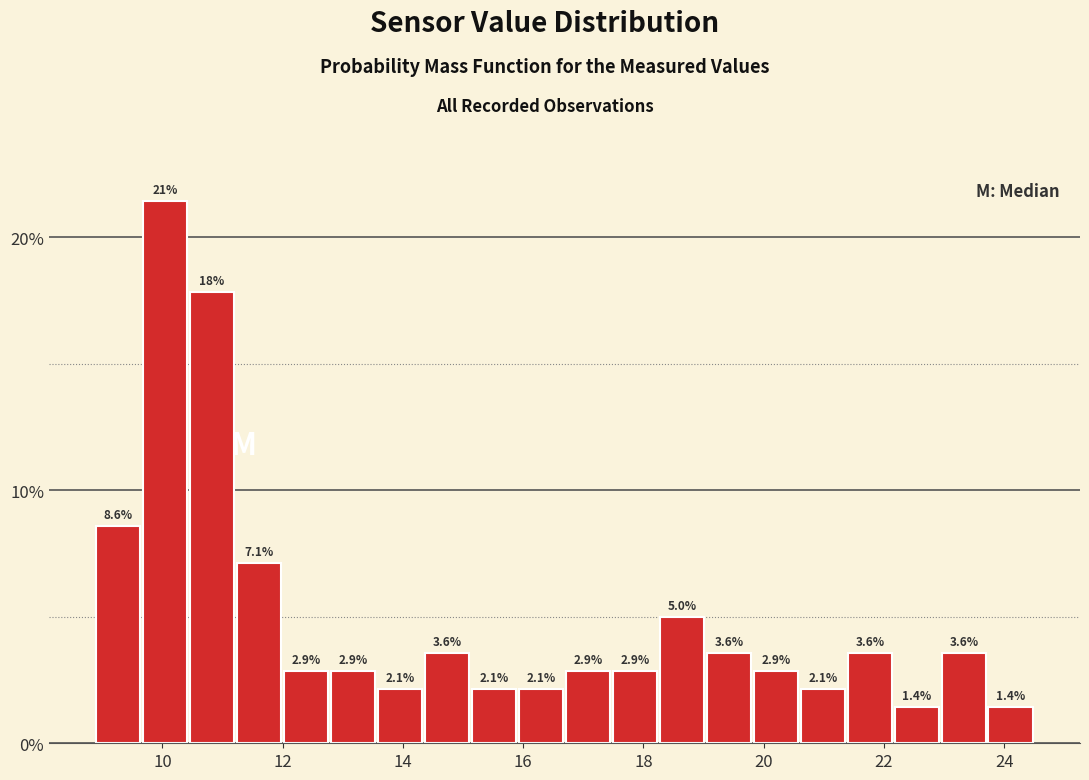

Read against the x-axis, roughly where is the centre of the tallest bar?

10.0